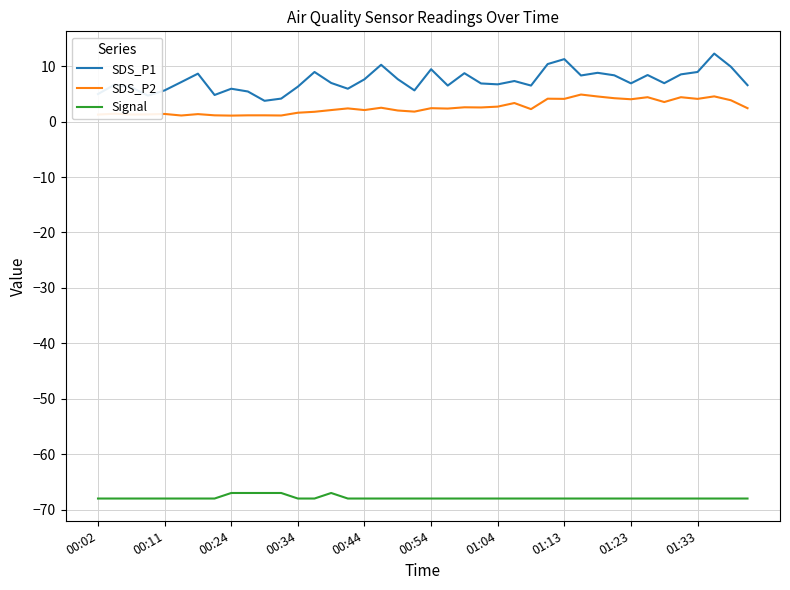

True or false: Signal and SDS_P1 cross at least once.

False